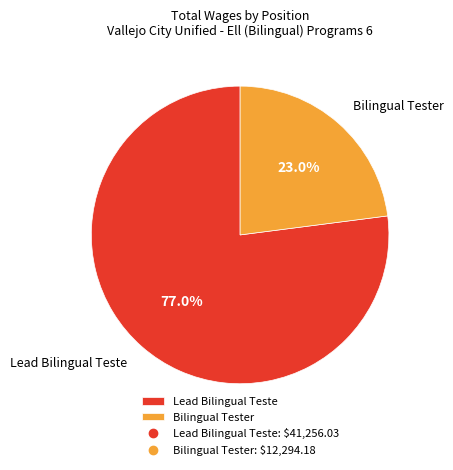

How much of the chart is everything except Lead Bilingual Teste?

23.0%